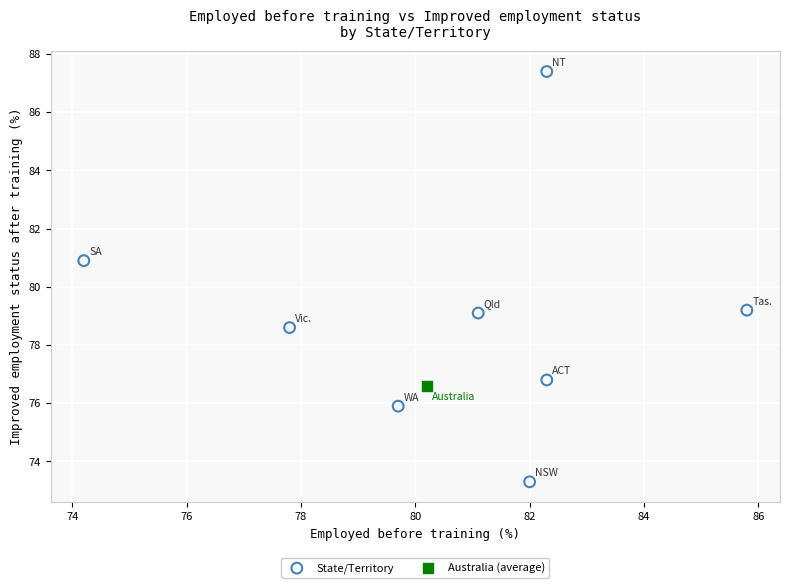

What are all the series names shown in the legend?

State/Territory, Australia (average)